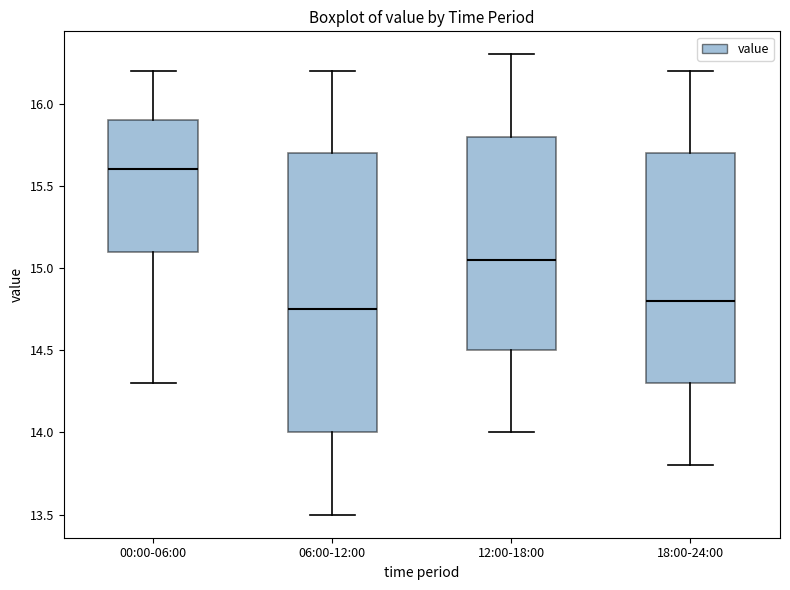

Reading left to right, transcribe this box plot: for each box, give where its median line is, the range the box spans, and where its two whiskers end, as read against the y-axis. The values are not printed on the chart, so give them approximately, as read against the axis.

00:00-06:00: median 15.60, box 15.10 to 15.90, whiskers 14.30 to 16.20
06:00-12:00: median 14.75, box 14.00 to 15.70, whiskers 13.50 to 16.20
12:00-18:00: median 15.05, box 14.50 to 15.80, whiskers 14.00 to 16.30
18:00-24:00: median 14.80, box 14.30 to 15.70, whiskers 13.80 to 16.20